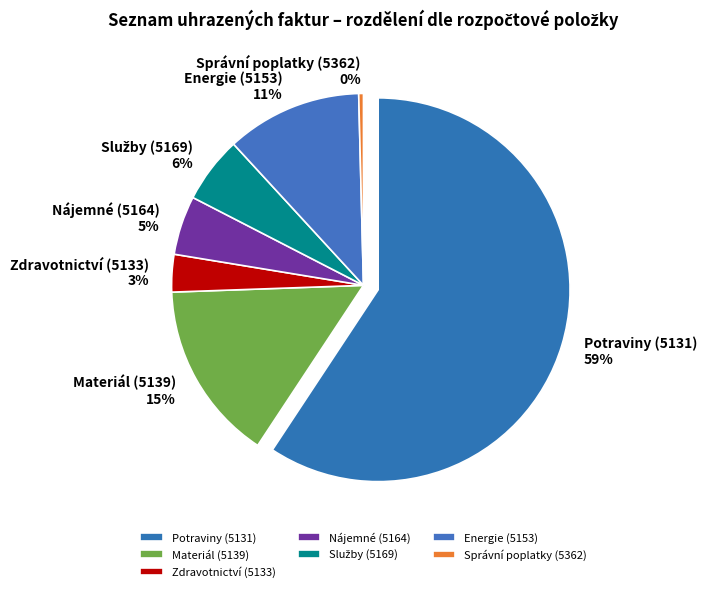

The MADE GROUP slice represents 16% of the pie. True or false?

False